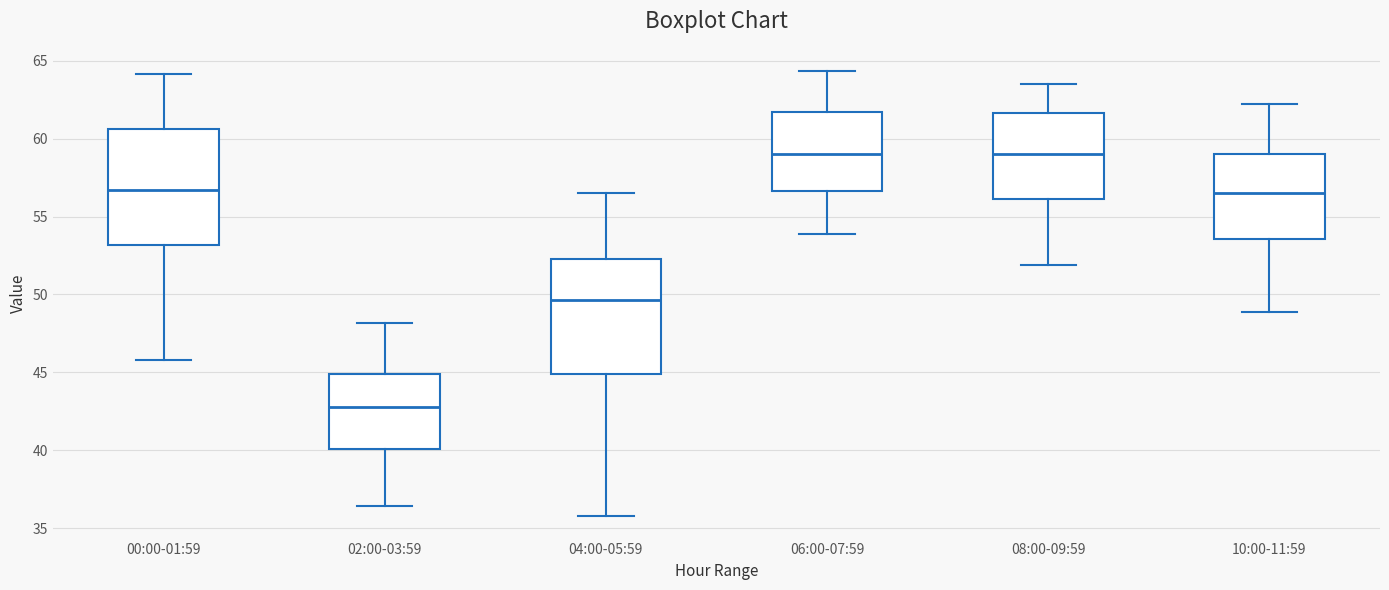

Reading left to right, transcribe this box plot: for each box, give where its median line is, the range the box spans, and where its two whiskers end, as read against the y-axis. The values are not printed on the chart, so give them approximately, as read against the axis.

00:00-01:59: median 56.5, box 53.0 to 60.5, whiskers 46.0 to 64.0
02:00-03:59: median 43.0, box 40.0 to 45.0, whiskers 36.5 to 48.0
04:00-05:59: median 49.5, box 45.0 to 52.5, whiskers 36.0 to 56.5
06:00-07:59: median 59.0, box 56.5 to 61.5, whiskers 54.0 to 64.5
08:00-09:59: median 59.0, box 56.0 to 61.5, whiskers 52.0 to 63.5
10:00-11:59: median 56.5, box 53.5 to 59.0, whiskers 49.0 to 62.0